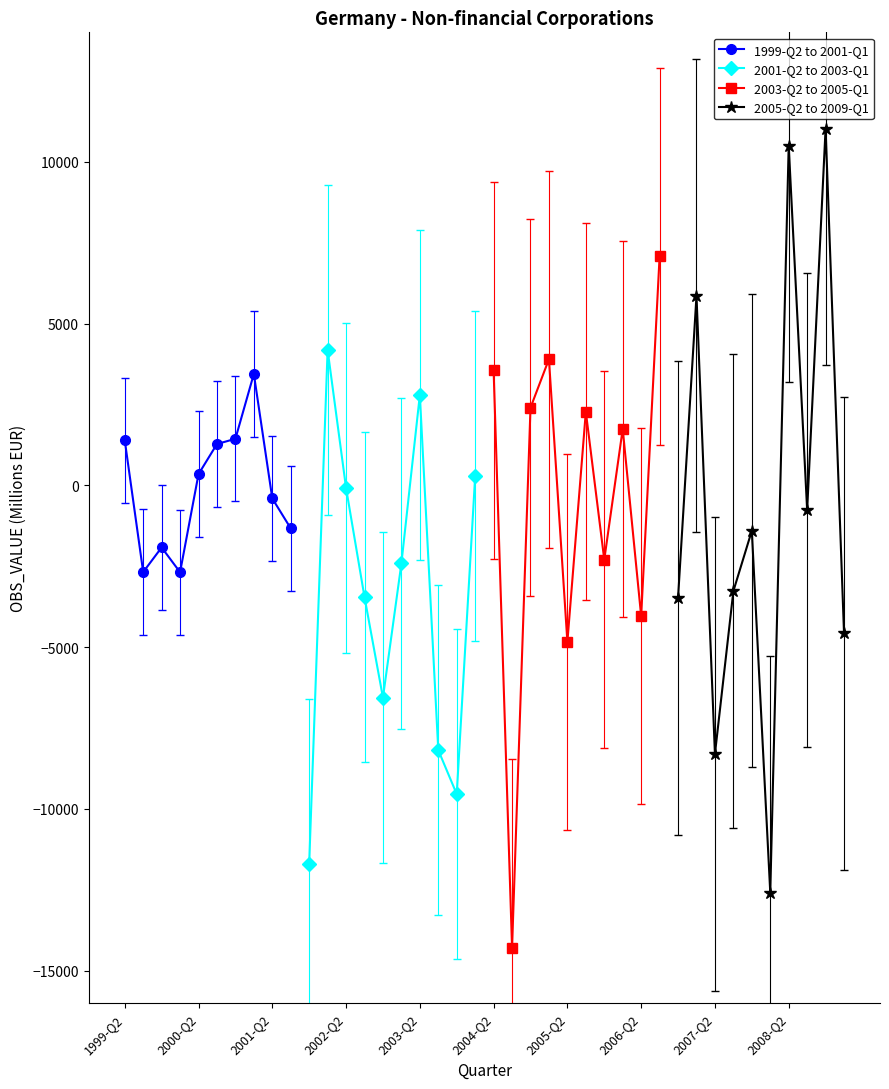

How many values in the 2005-Q2 to 2009-Q1 series exceed -1402?

4